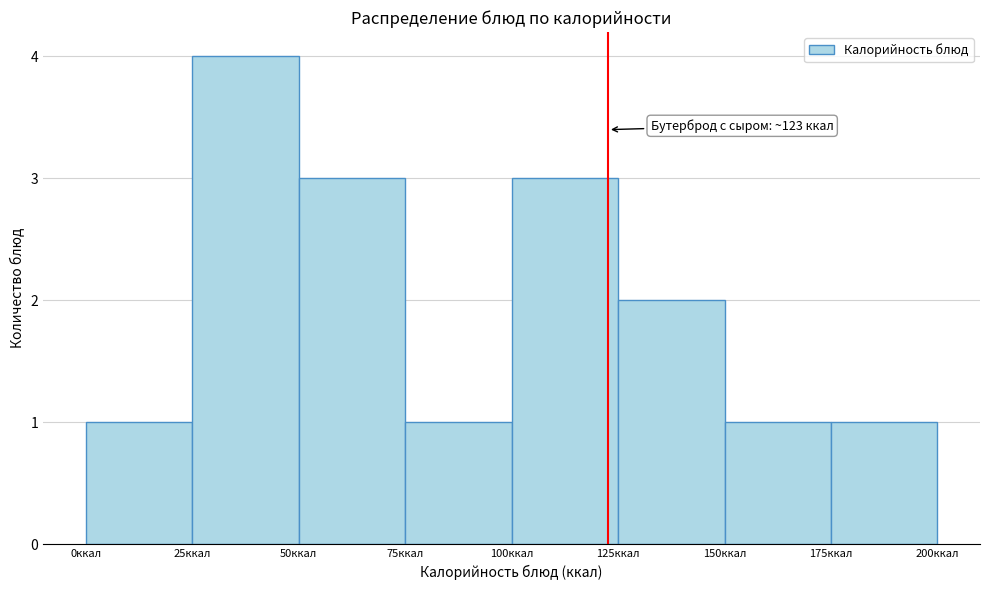

Over which range of the x-axis is the bar tallest?

25 to 50